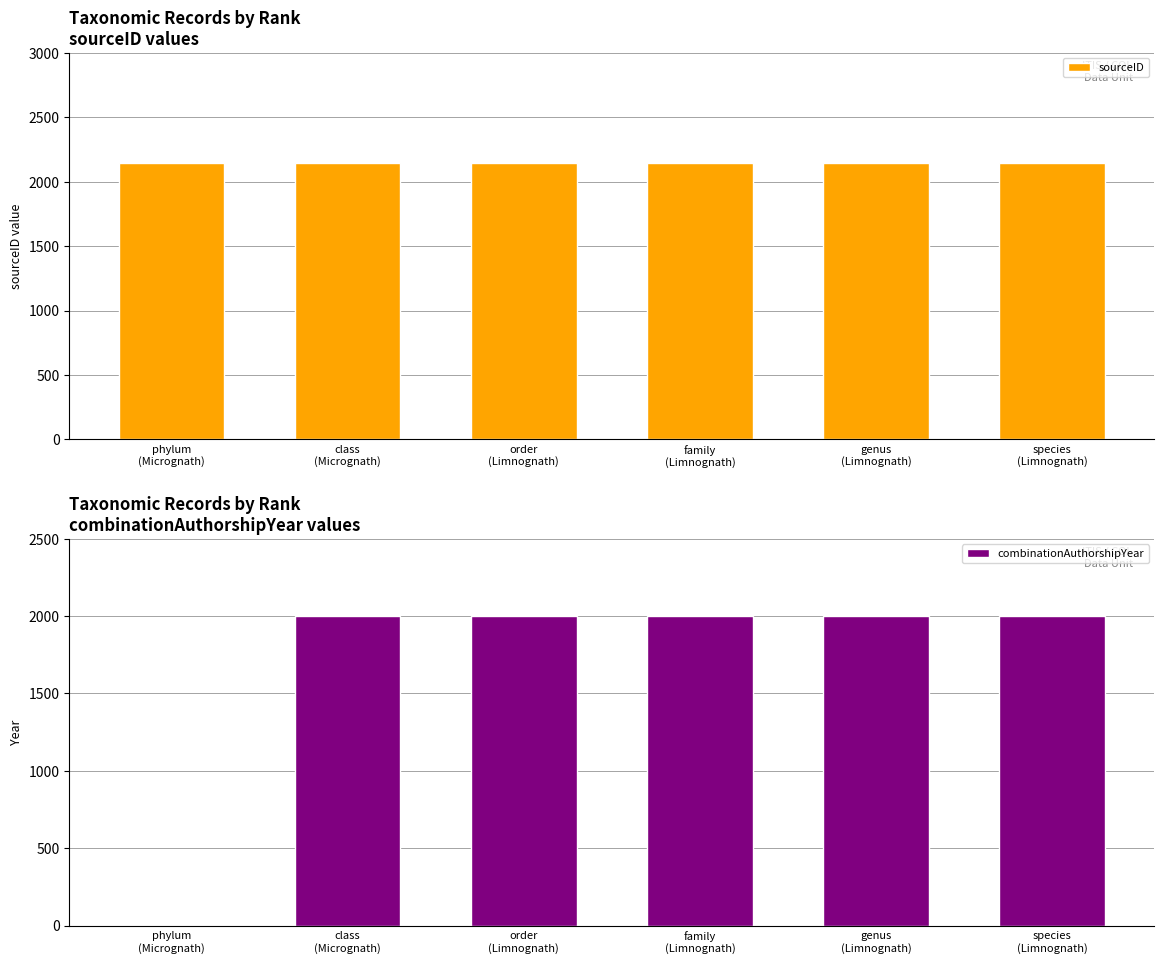

What is the sum of the sourceID values at species
(Limnognath) and class
(Micrognath)?

4288